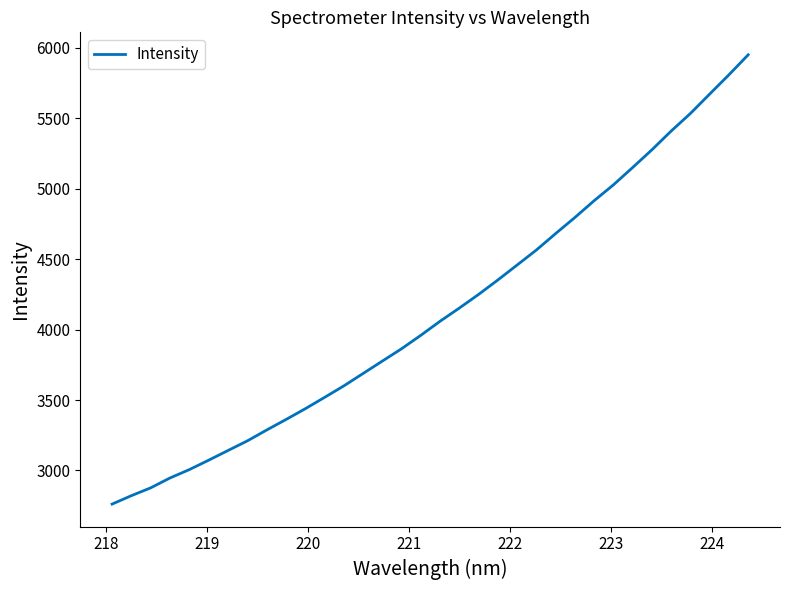

What is the difference between the maximum and minimum values?

3189.2